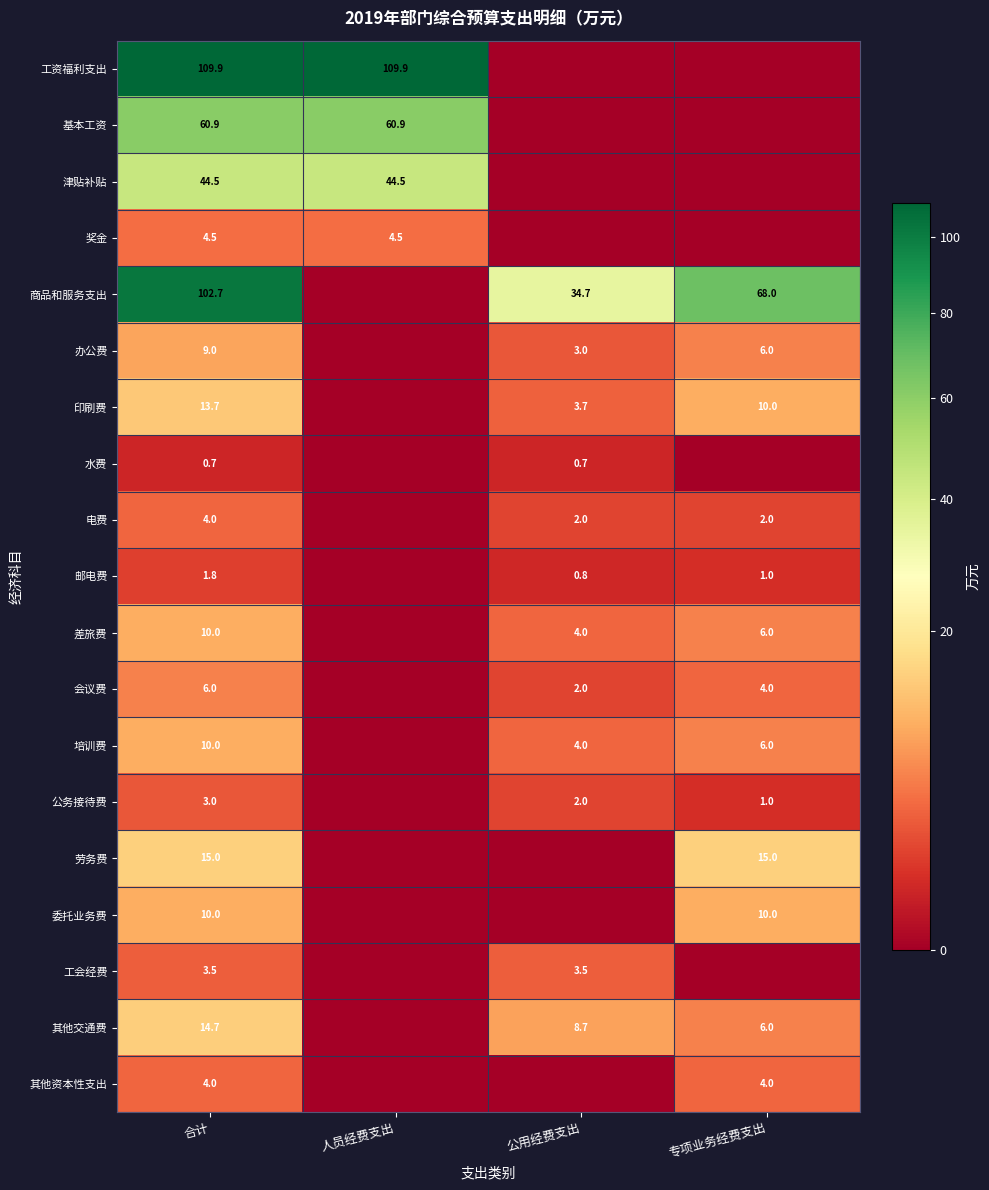

The 公务接待费 series shows 1.7 at 专项业务经费支出. True or false?

False